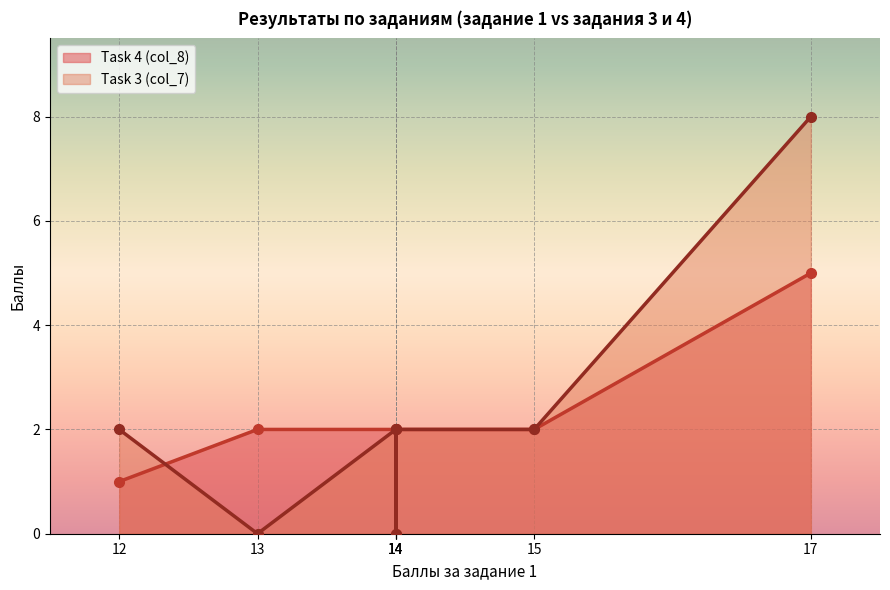

True or false: Task 4 (col_8) and Task 3 (col_7) intersect in this chart.

False